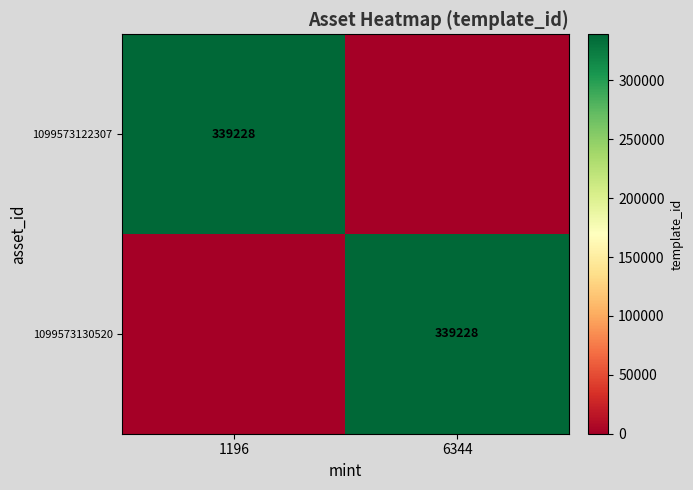

True or false: 1099573130520 has a value of 180994 at 6344.

False